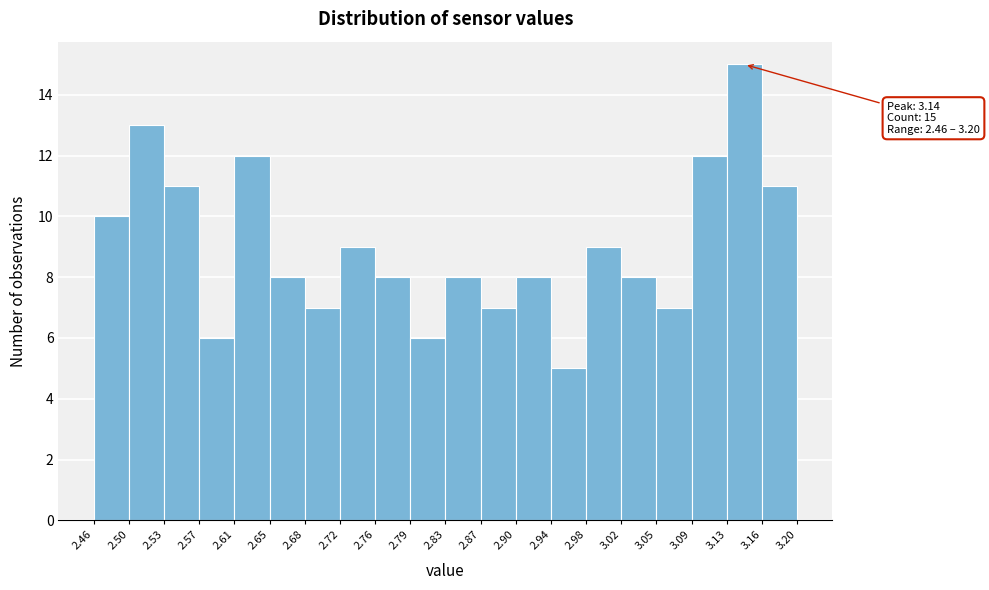

Over which range of the x-axis is the bar tallest?

3.13 to 3.16